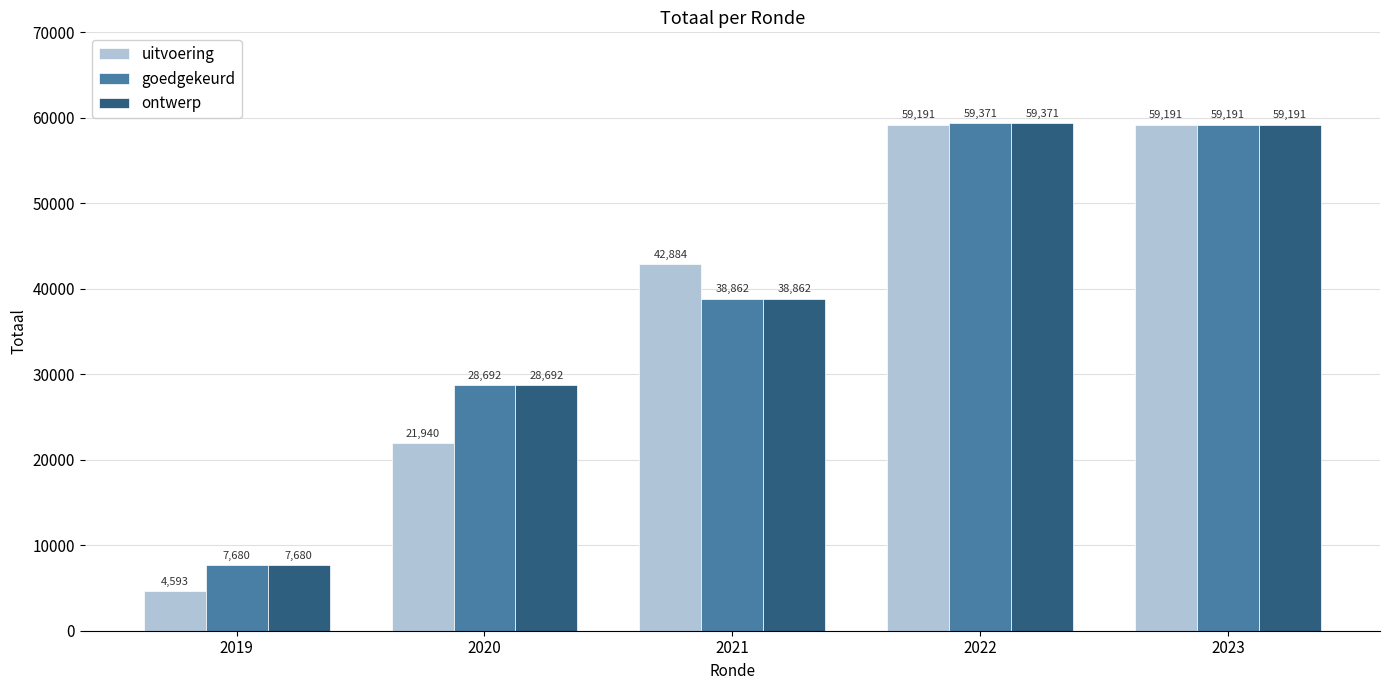

Which series has the largest range (max minus min)?

uitvoering